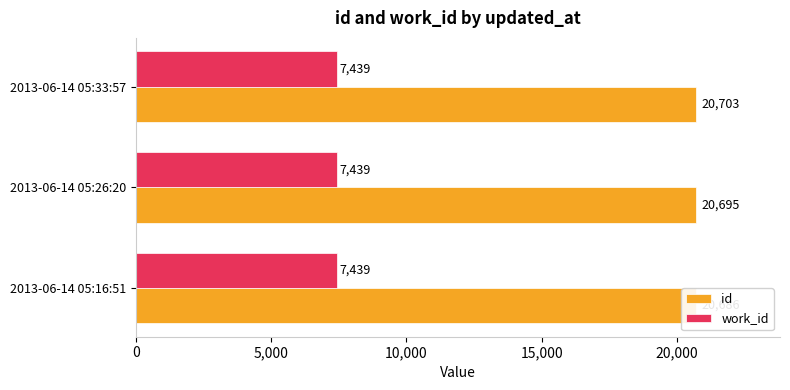

True or false: id has a value of 5254.0 at 2013-06-14 05:16:51.

False